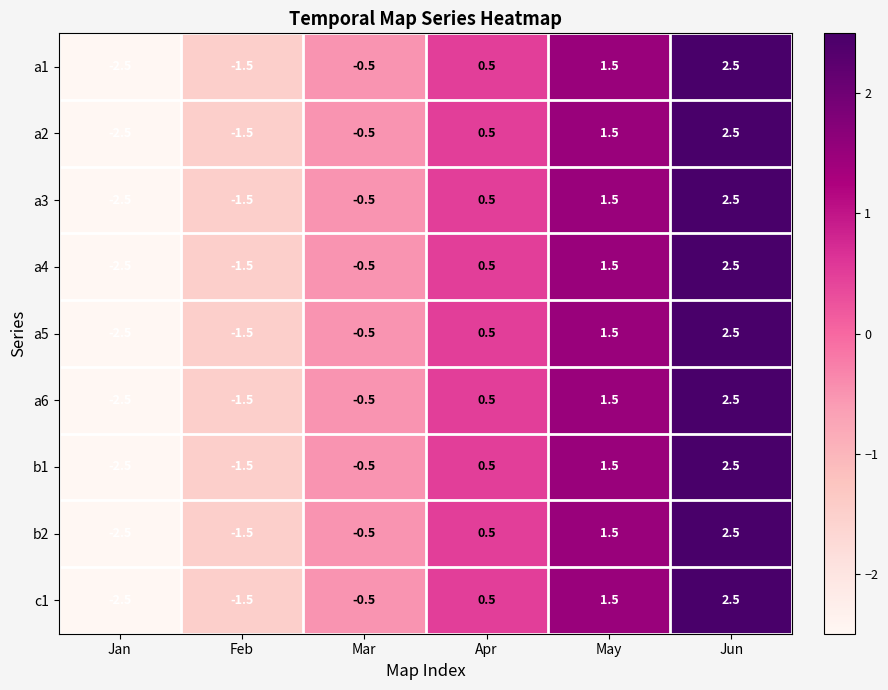

What is the difference between the second highest and minimum values in the a6 series?

4.0